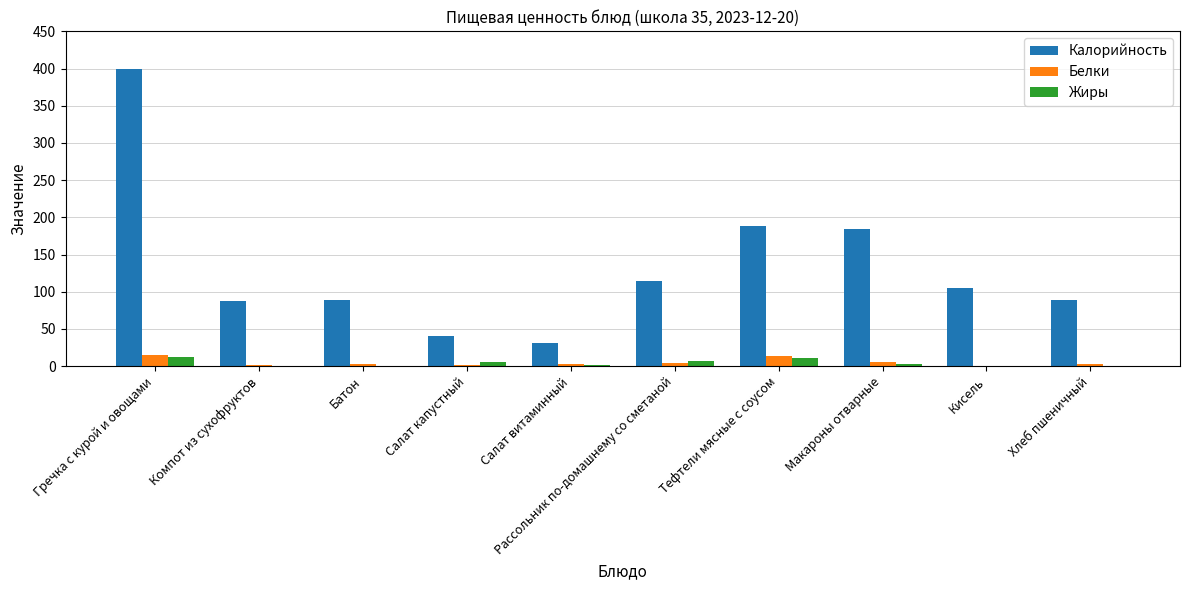

What are all the series names shown in the legend?

Калорийность, Белки, Жиры